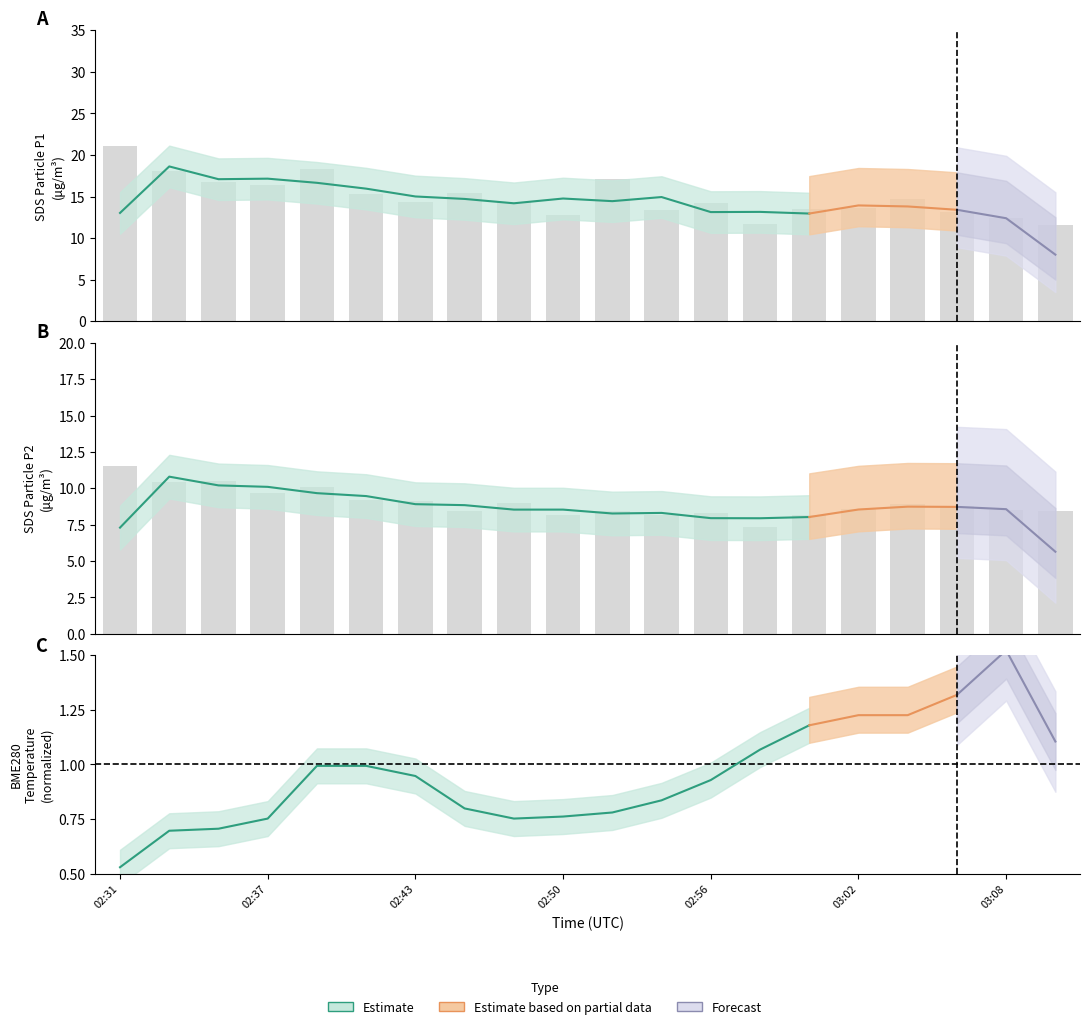

What is the difference between the second highest and minimum values in the SDS_P1 series?

6.6